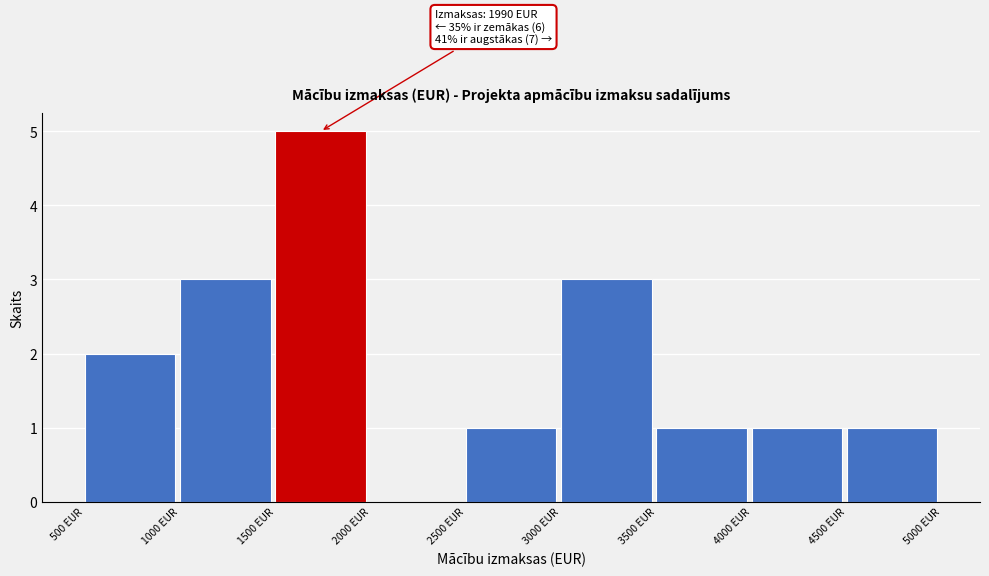

Which range on the x-axis has the tallest bar?

1500 to 2000